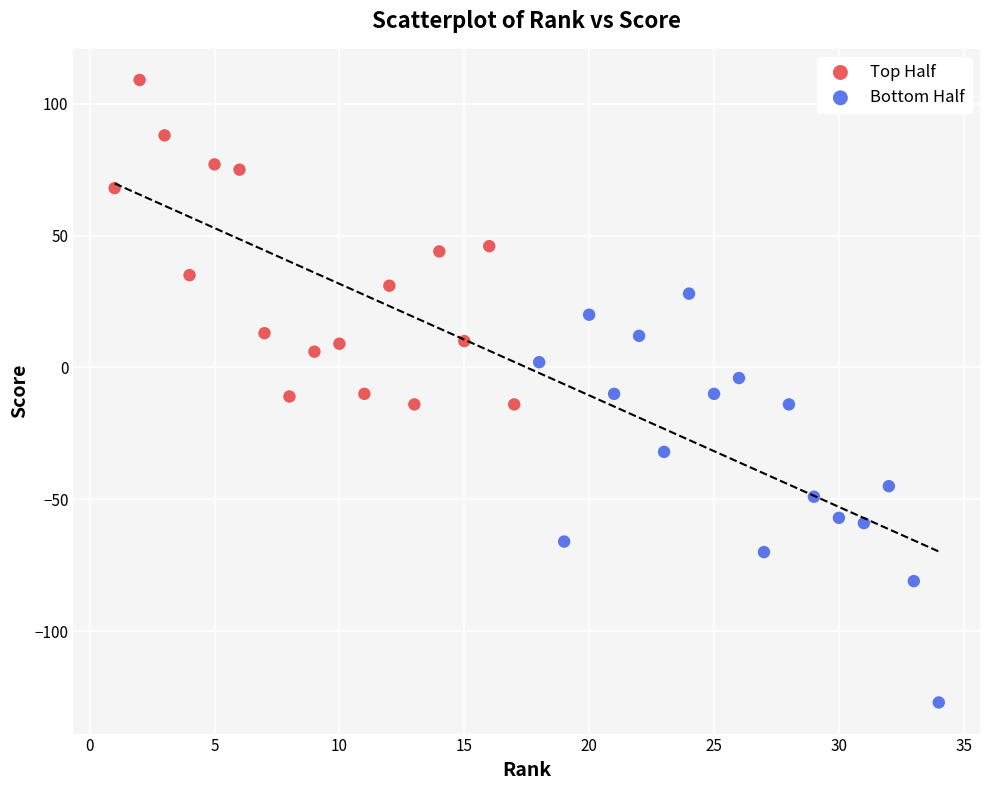

Which series reaches the maximum Y coordinate?

Top Half